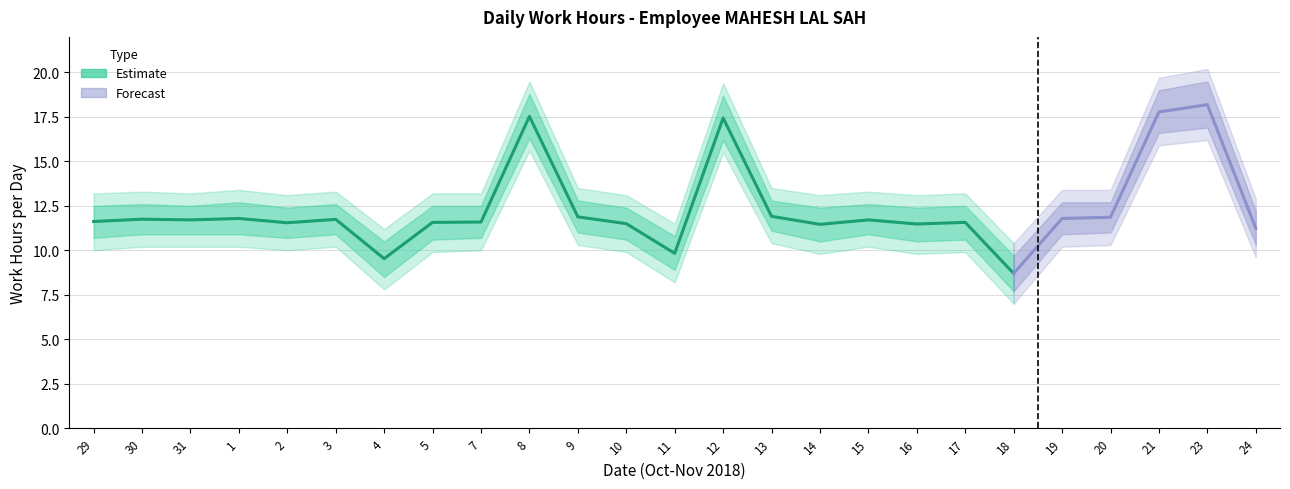

True or false: the data has more than 2 interior local peaks.

True